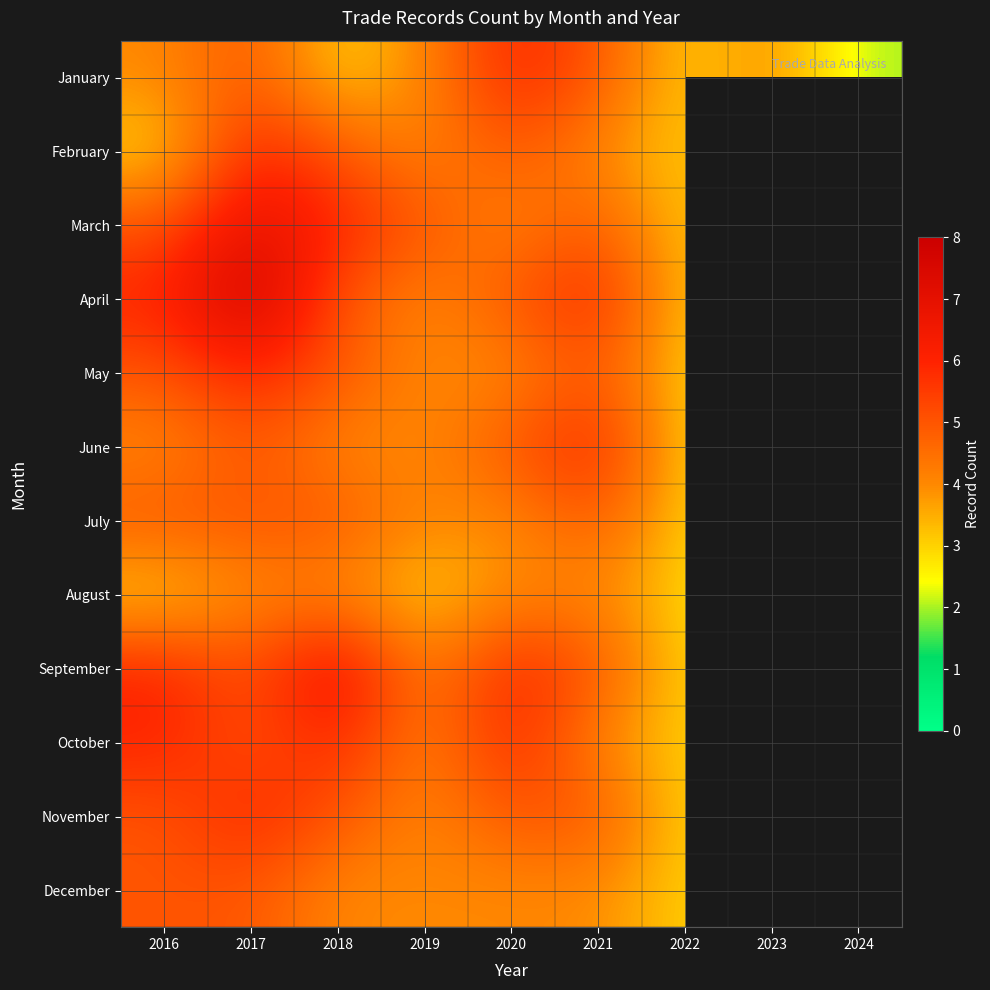

Count the January values in the range 3 to 5.

7